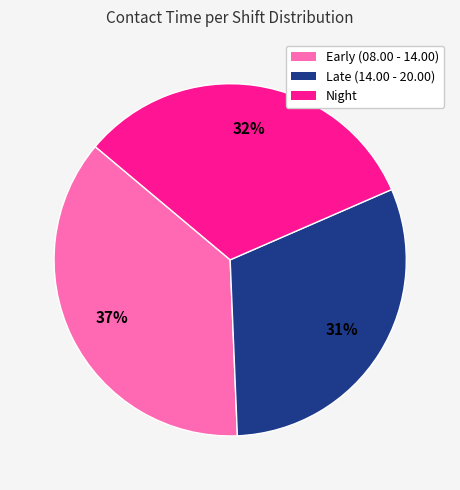

To the nearest percent, what is the difference between the Night and Late (14.00 - 20.00) slice percentages?

1%